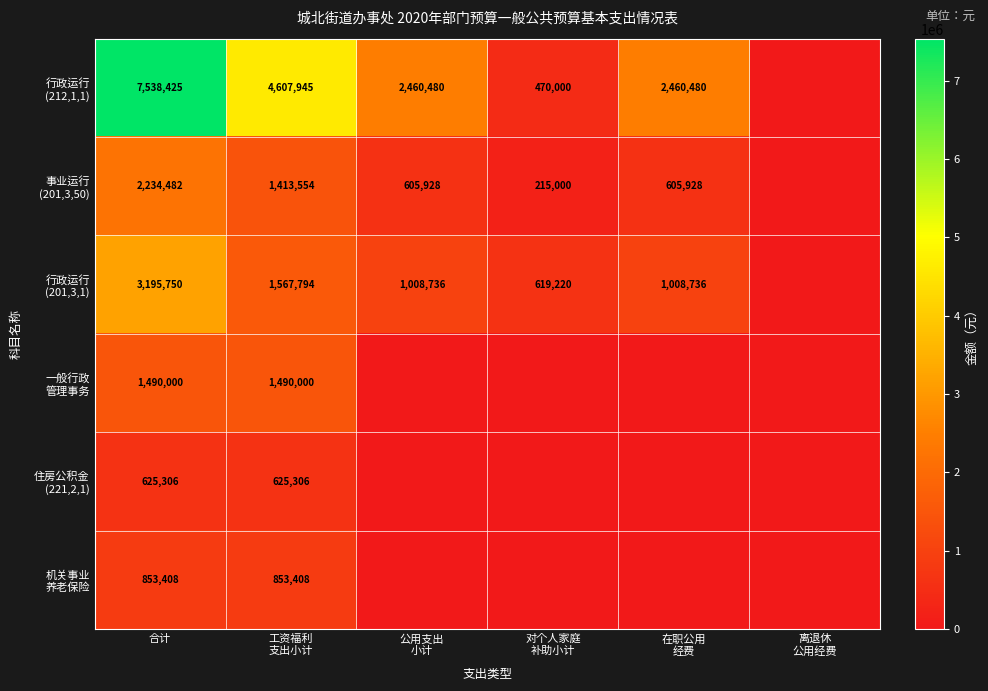

At which category is the sum across all series the highest?

合计